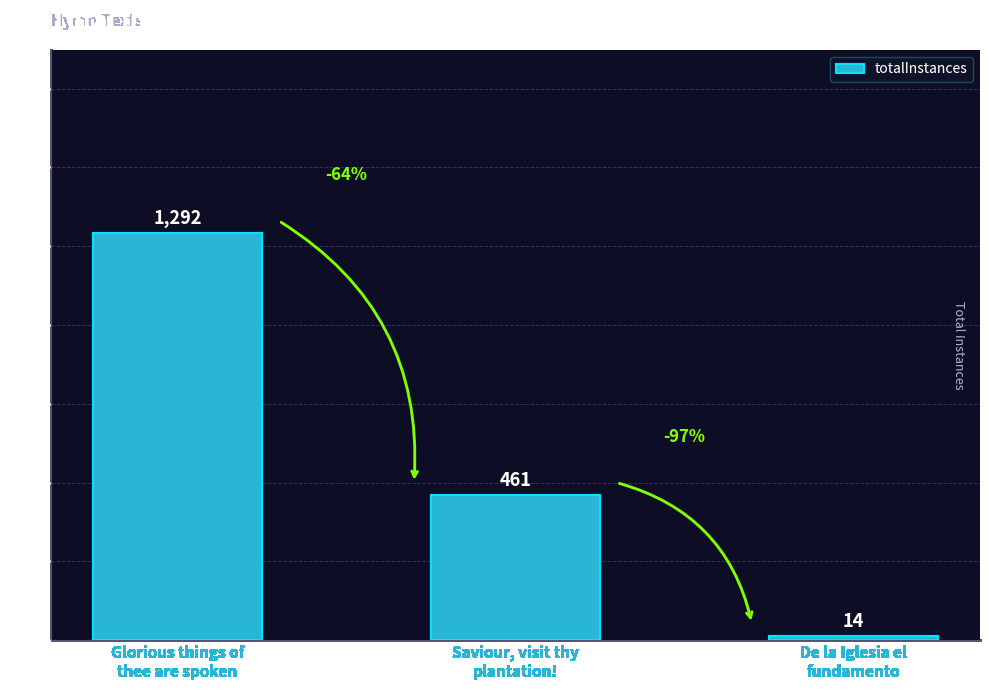

What is the approximate value at Glorious things of
thee are spoken, to the nearest 50?

1300